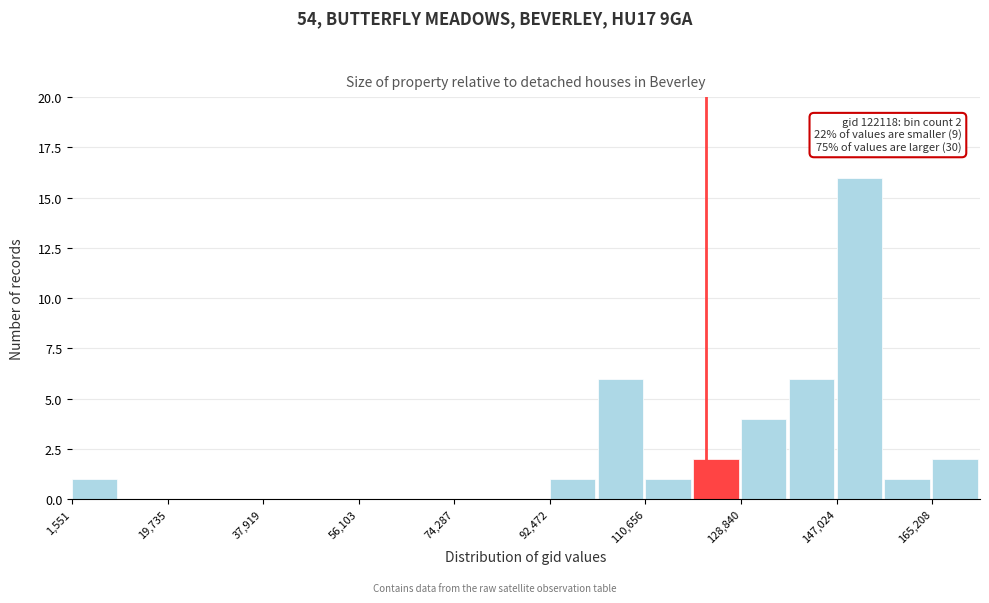

Over which range of the x-axis is the bar tallest?

148000 to 156000